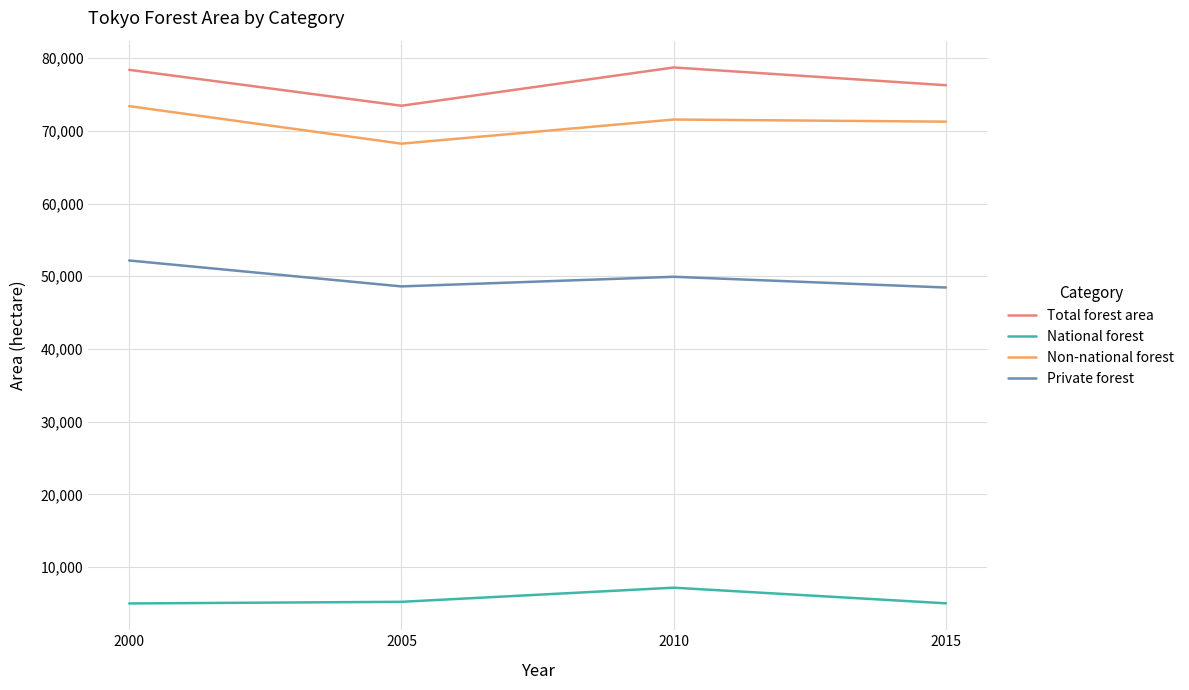

Is the value of Private forest at 2010 greater than the value of Total forest area at 2005?

No